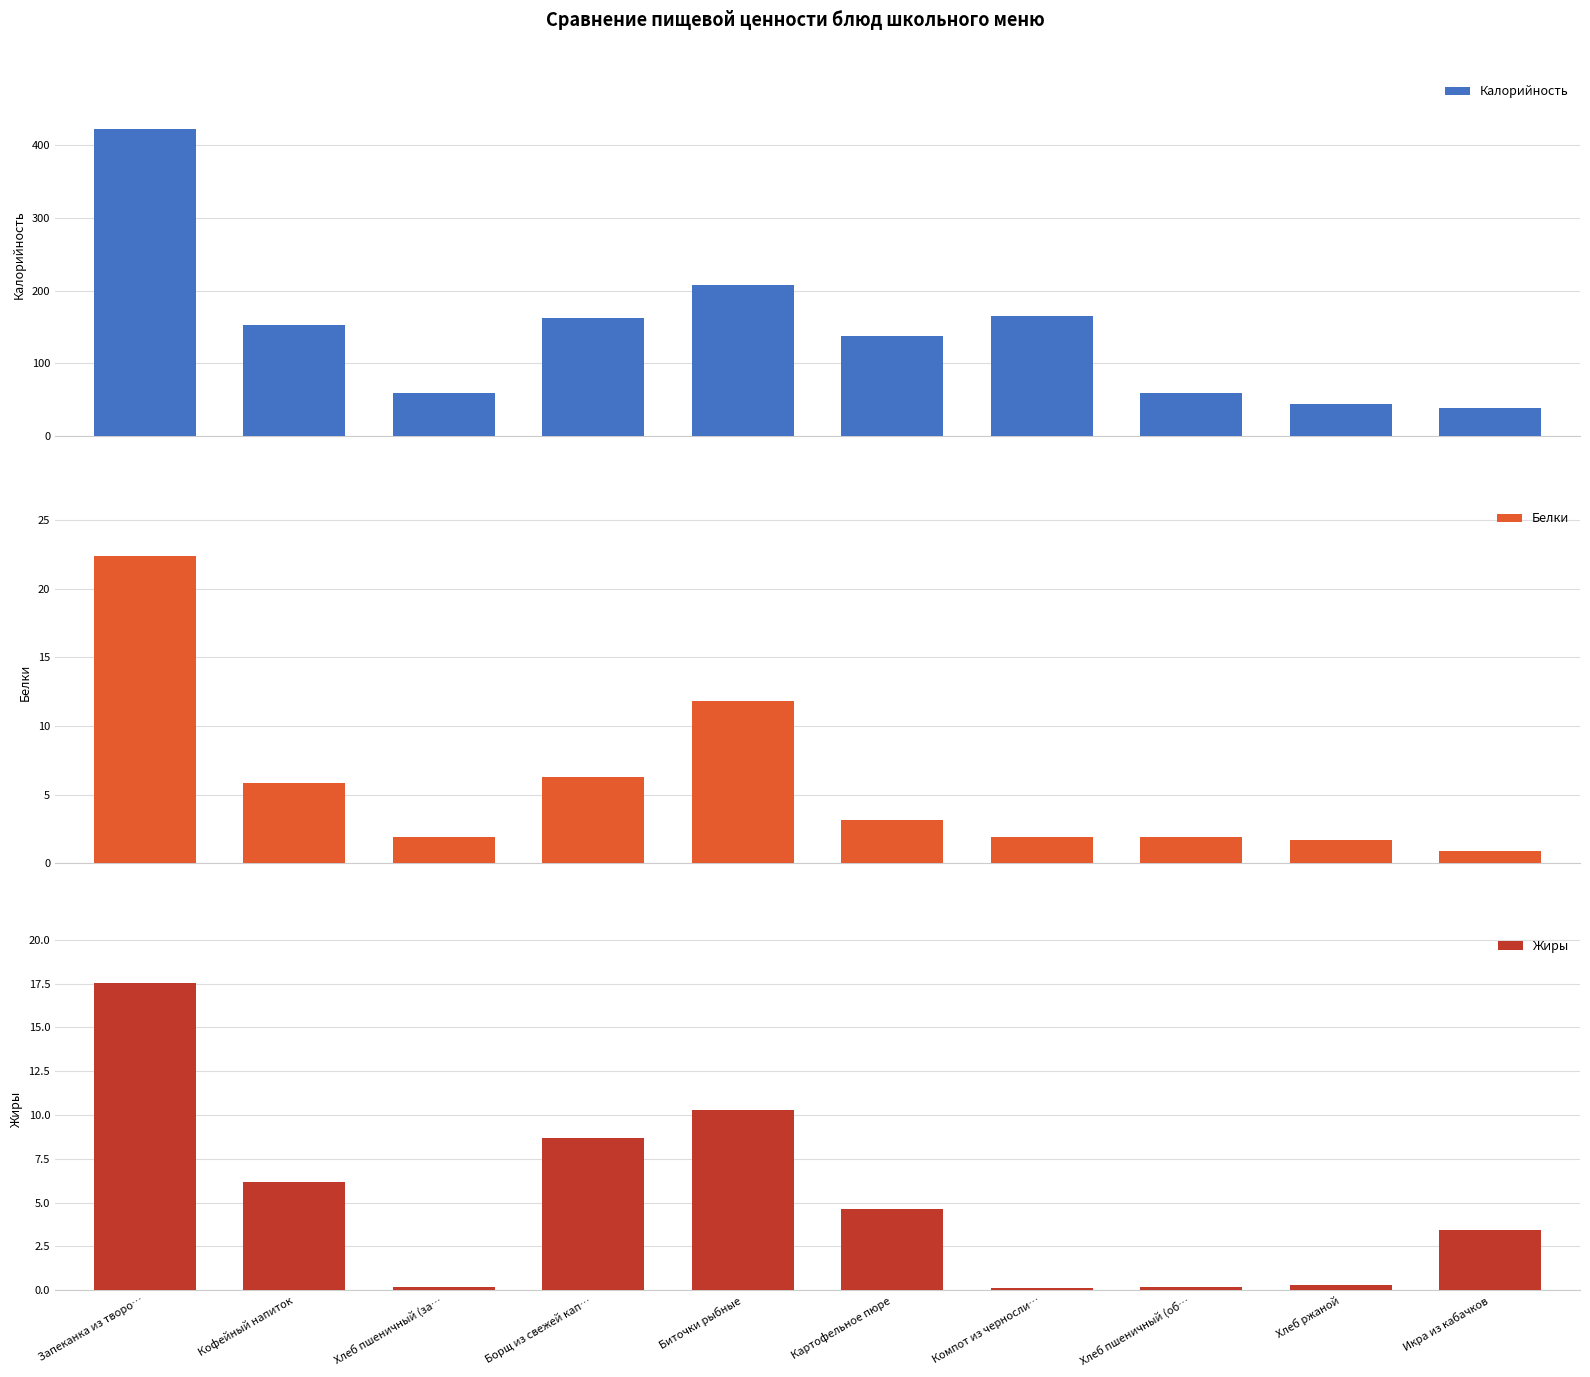

What is the approximate value of Жиры at Картофельное пюре?

4.7